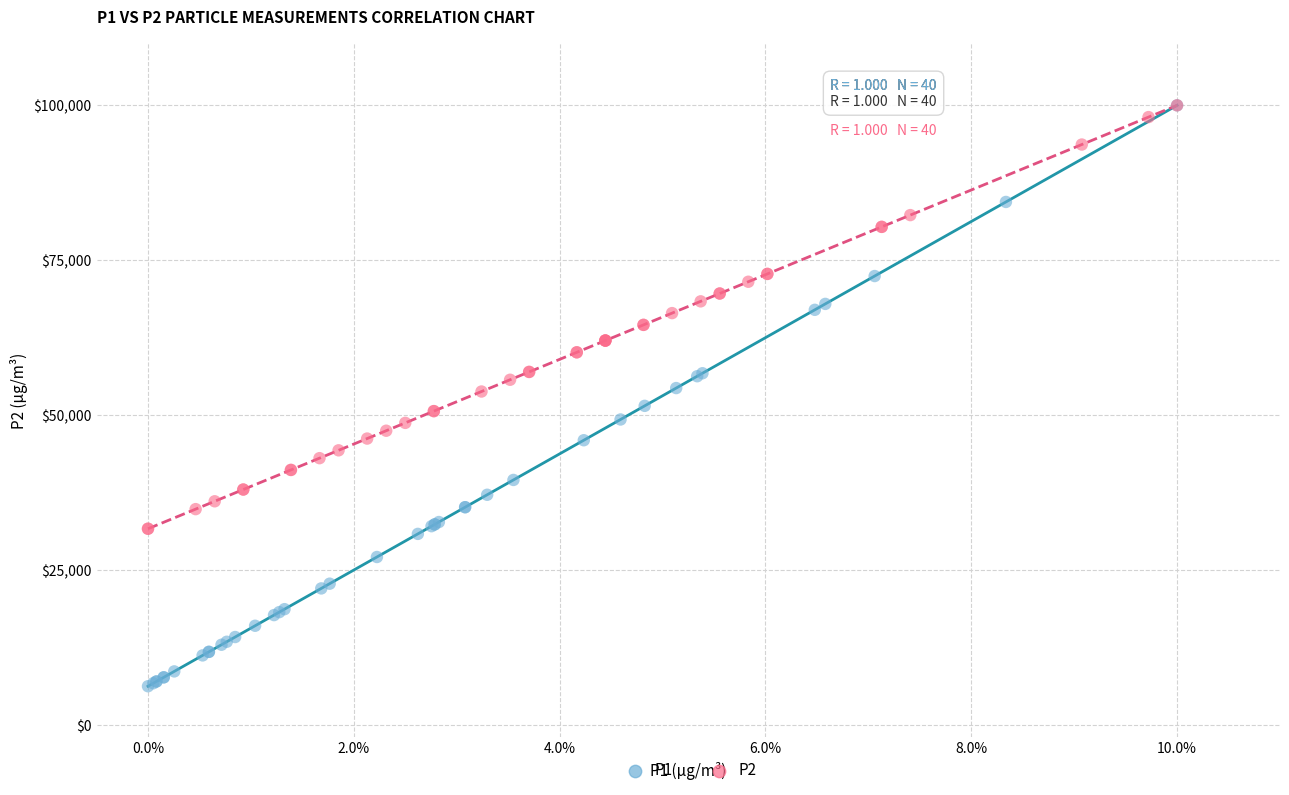

Which series contains the lowest Y value?

P1